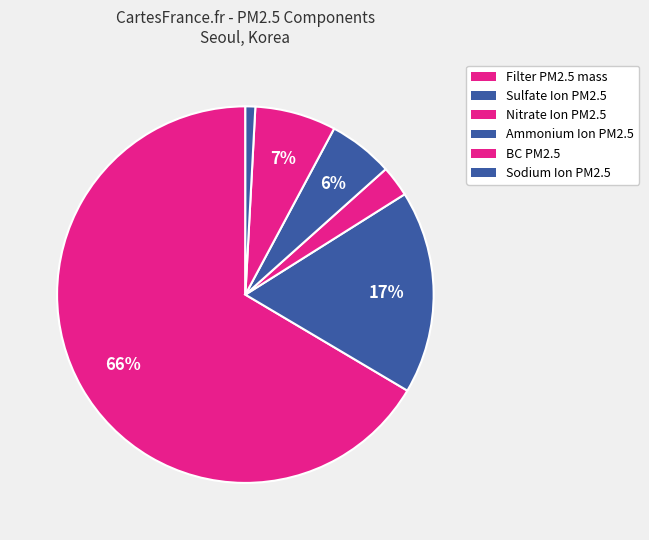

Do Filter PM2.5 mass and BC PM2.5 together represent more than half of the pie?

Yes